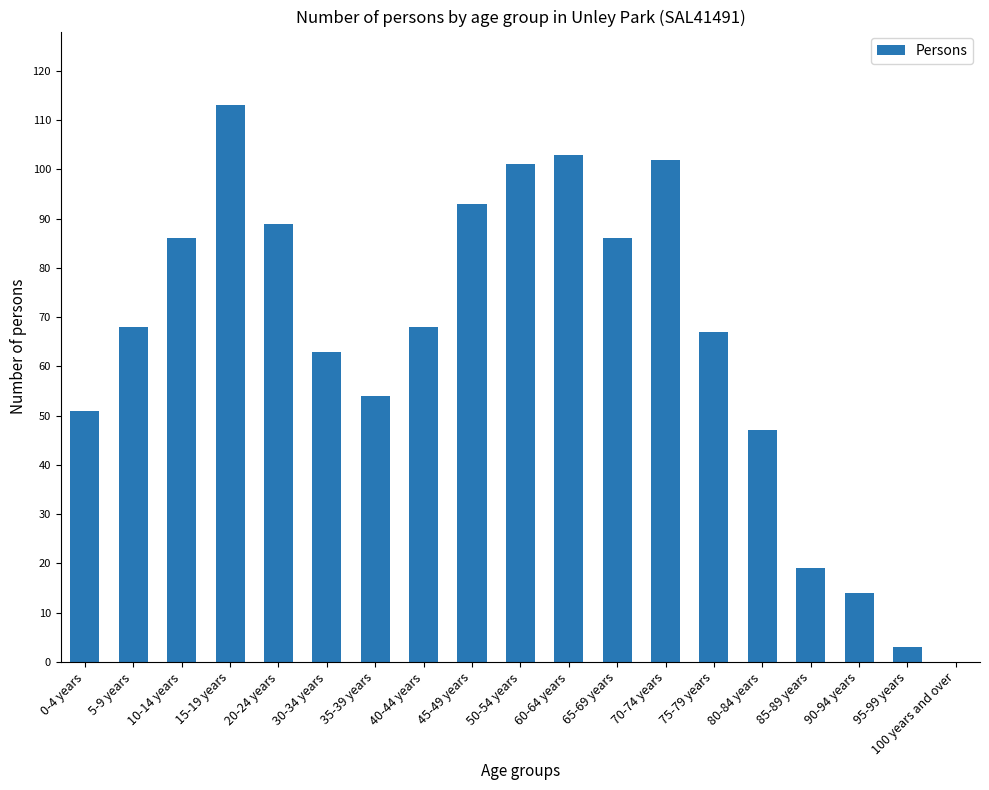

Which has a higher value, 70-74 years or 45-49 years?

70-74 years